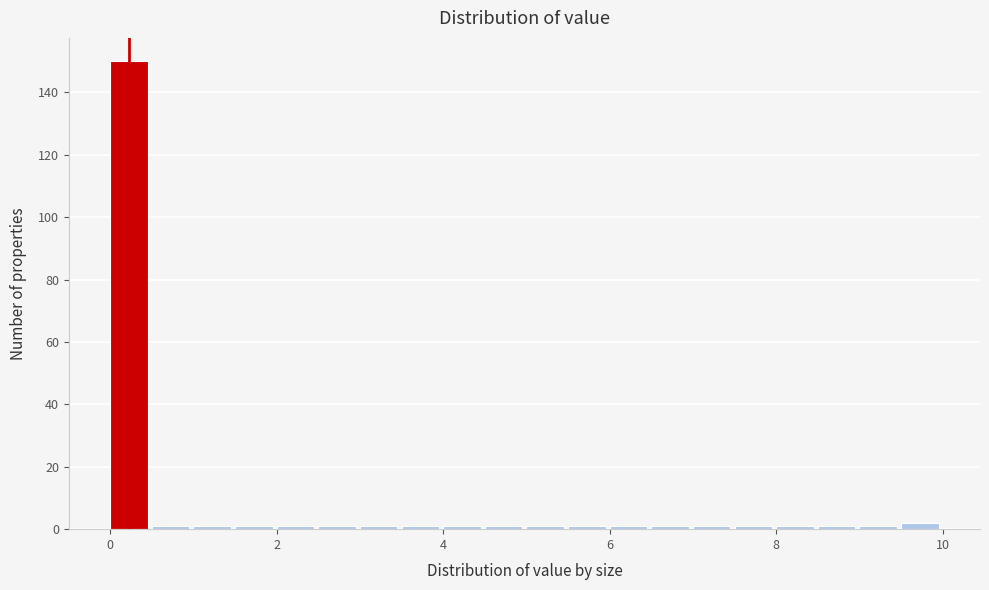

Read against the x-axis, roughly where is the centre of the tallest bar?

0.2